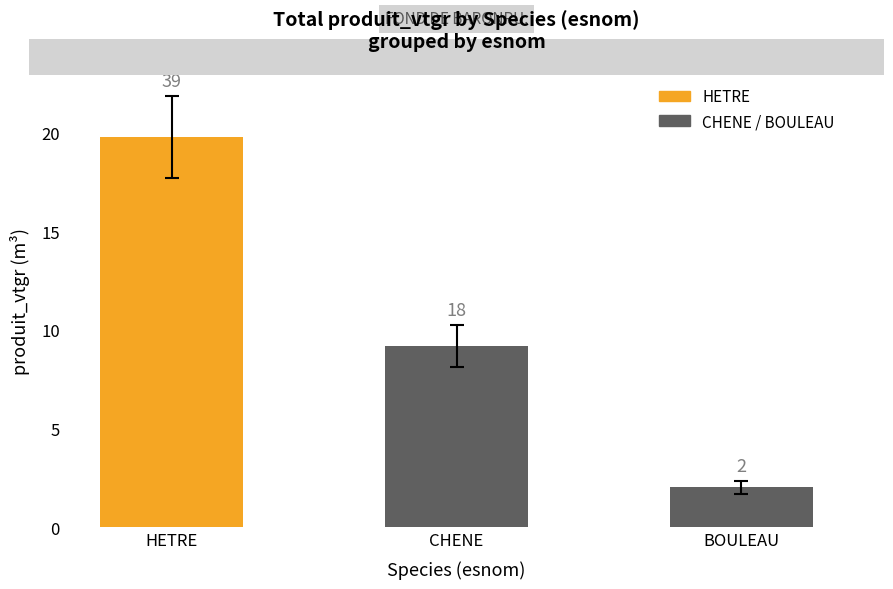

Reading right to left, list all the values displayed in this chart.

BOULEAU=2.0	CHENE=9.2	HETRE=19.8